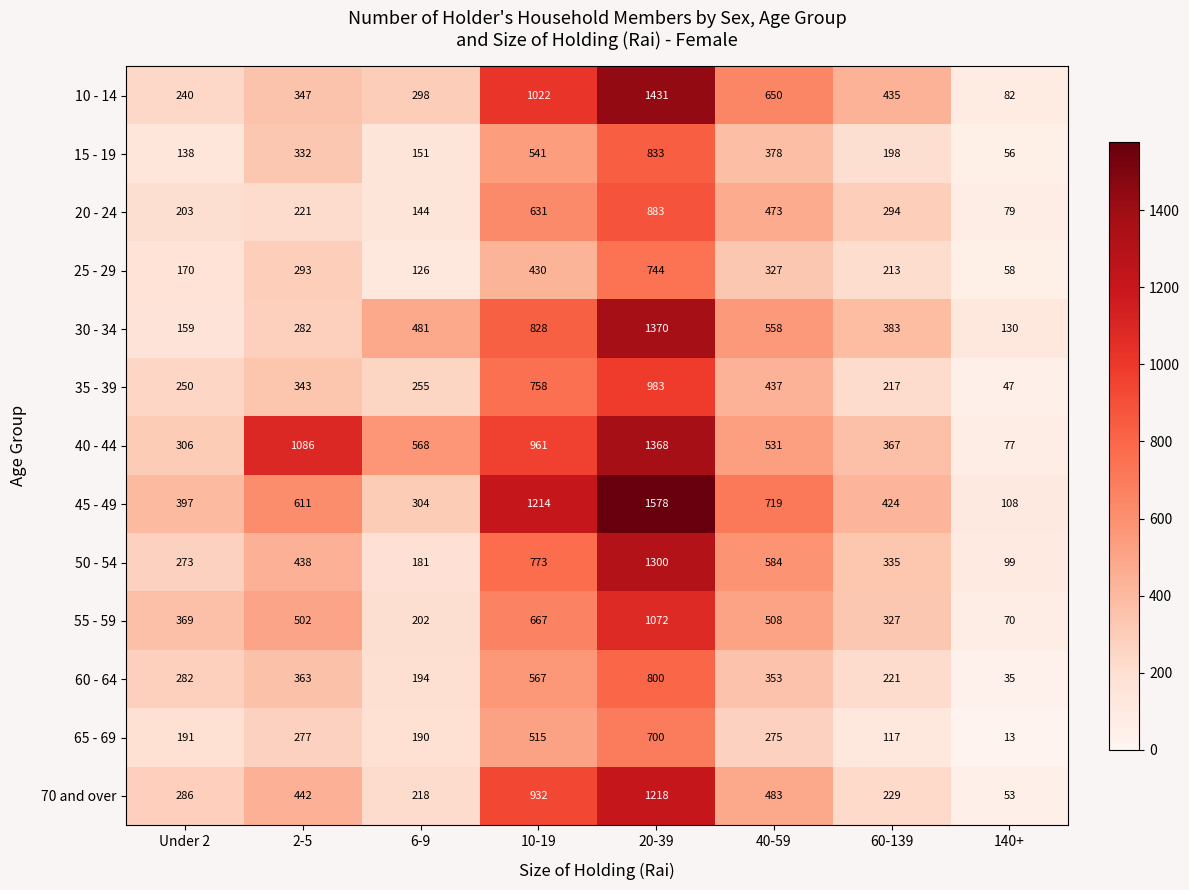

Is it true that 15 - 19 equals 833 at 20-39?

True